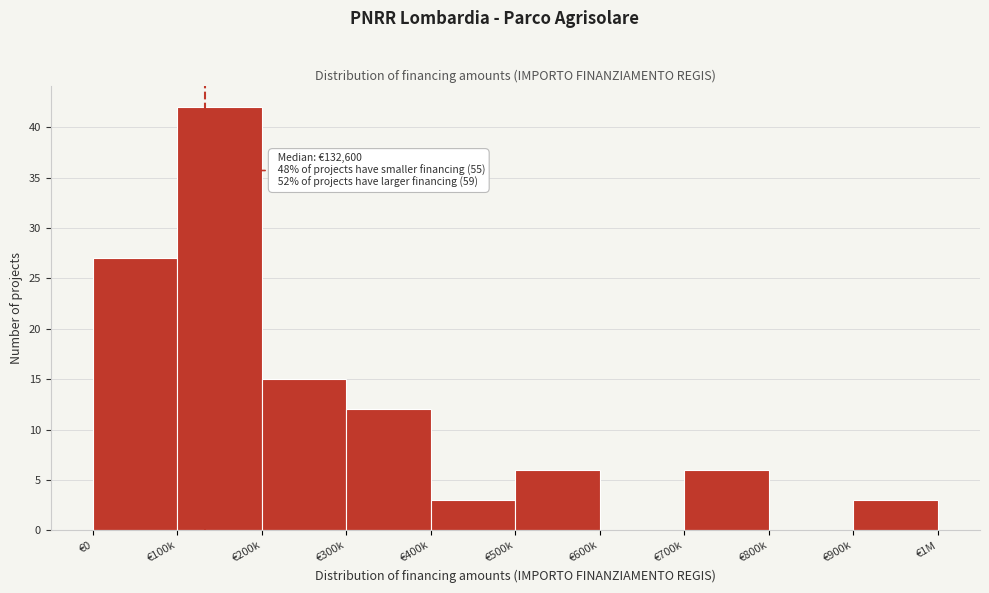

Reading left to right, transcribe all the data shown in this chart.

€0=27	€100k=42	€200k=15	€300k=12	€400k=3	€500k=6	€600k=0	€700k=6	€800k=0	€900k=3